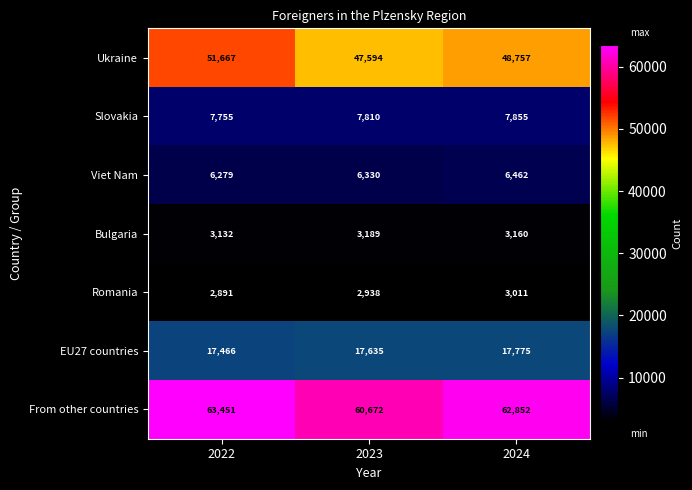

What is the difference between the Ukraine values at 2022 and 2023?

4073